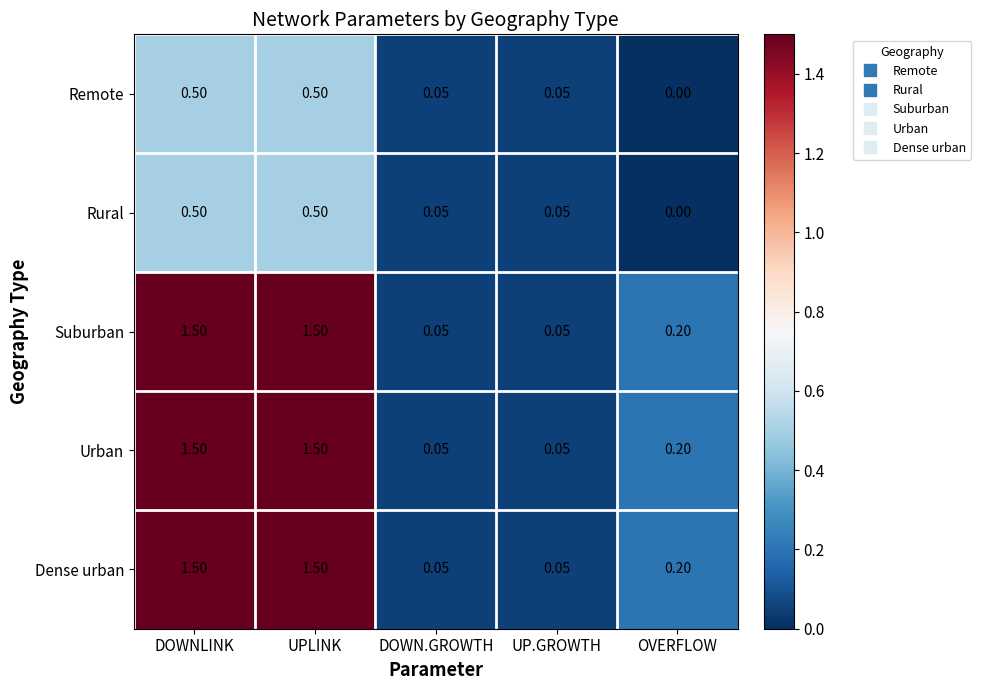

How many values in the Remote series exceed 0?

4